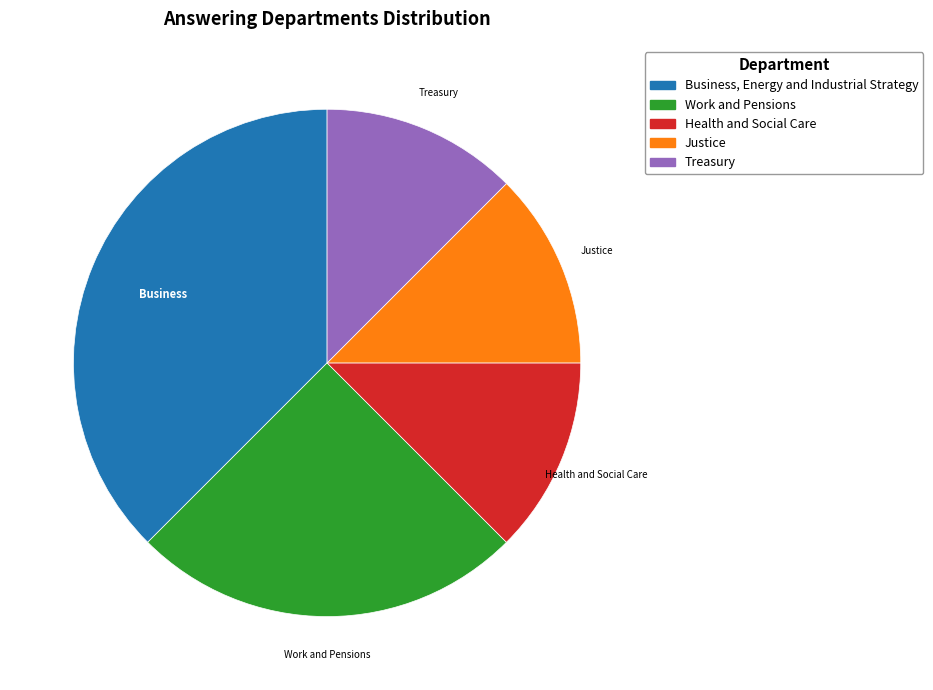

Is the sum of Treasury and Justice greater than half?

No